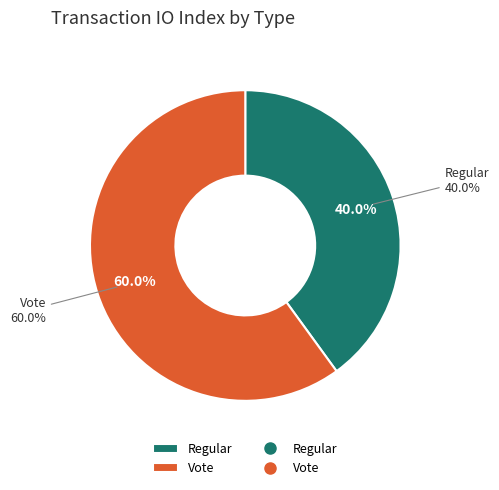

How many slices are in this pie chart?

2